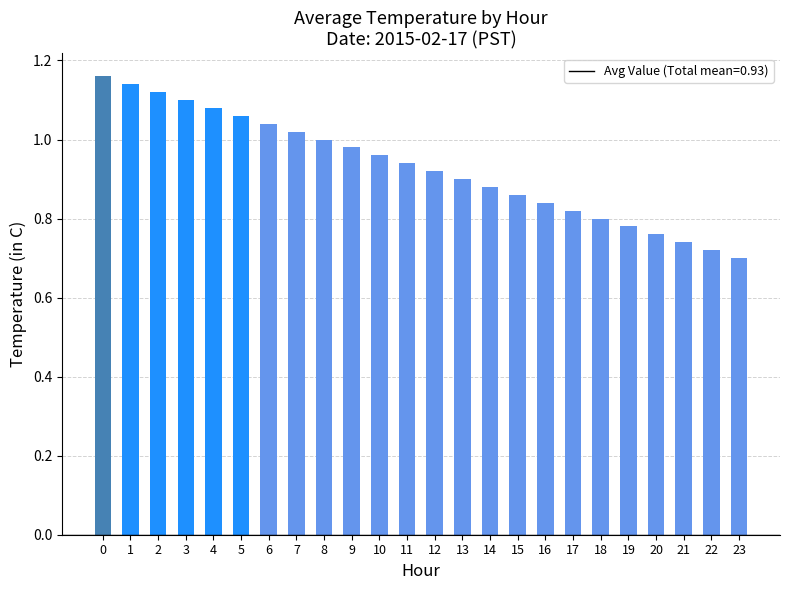

What is the change in value from 8 to 14?

-0.1